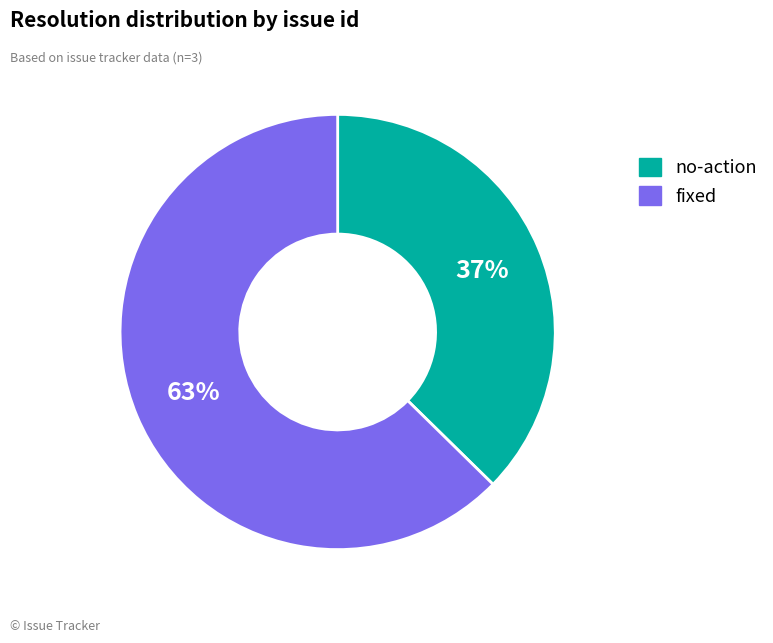

To the nearest percent, what is the average slice percentage?

50%